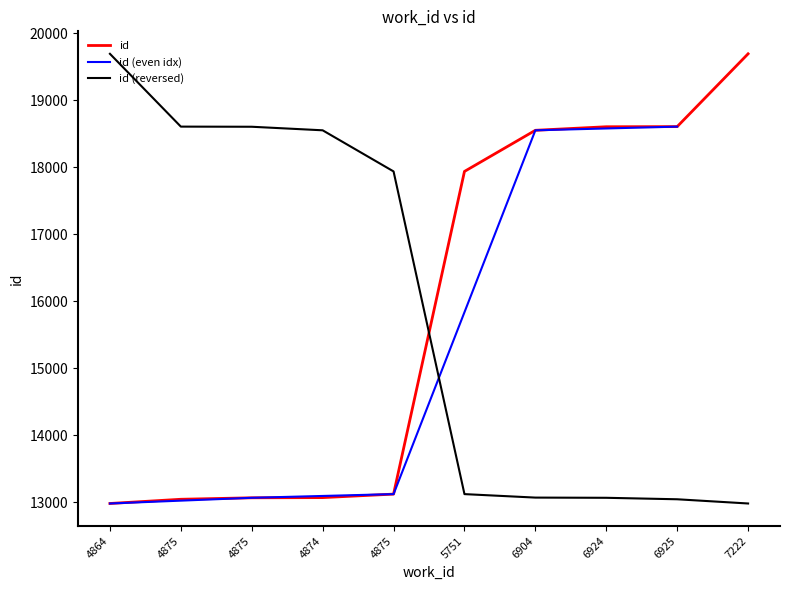

Between 4875 and 6925, which is larger?

6925